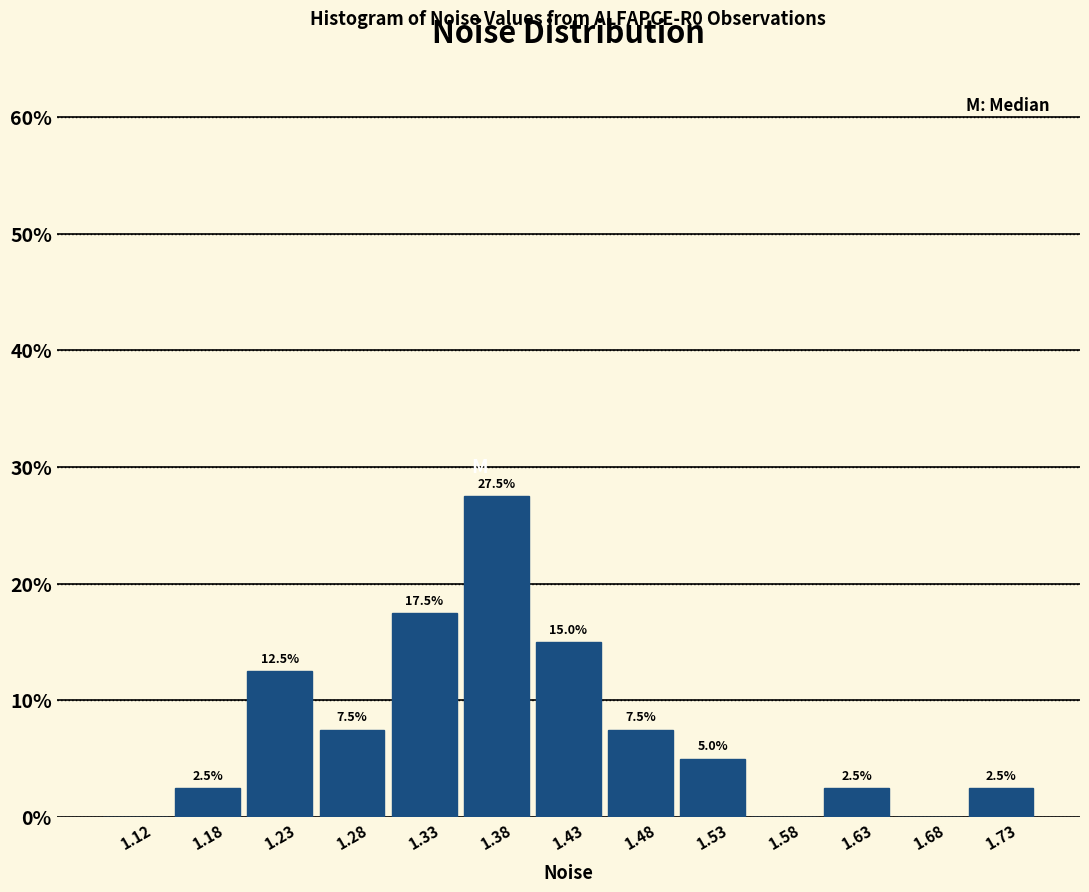

Which range on the x-axis has the tallest bar?

1.35 to 1.40